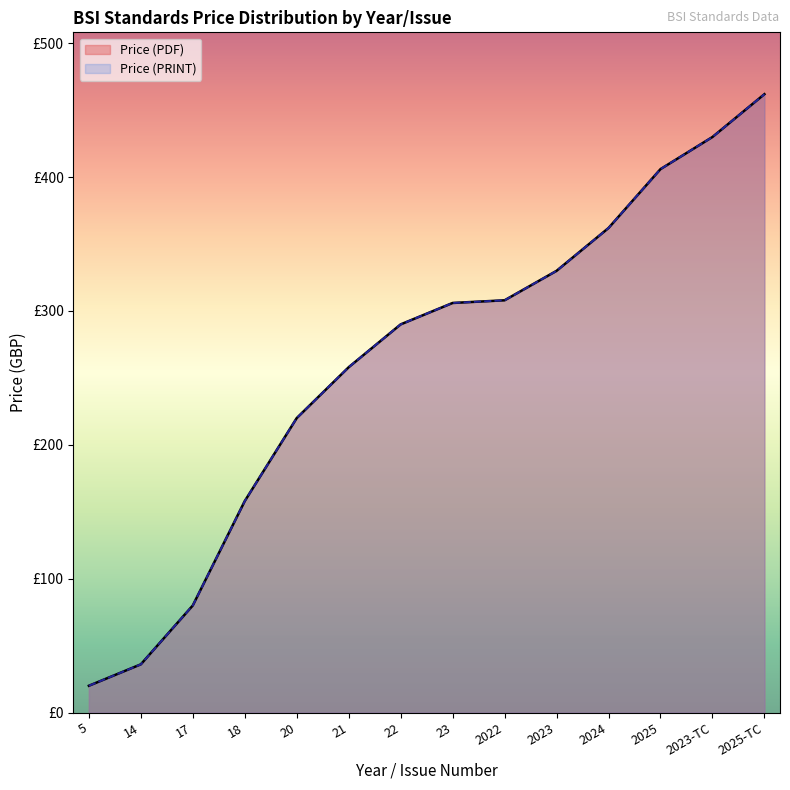

What is the sum of all Price (PDF) values?

3666